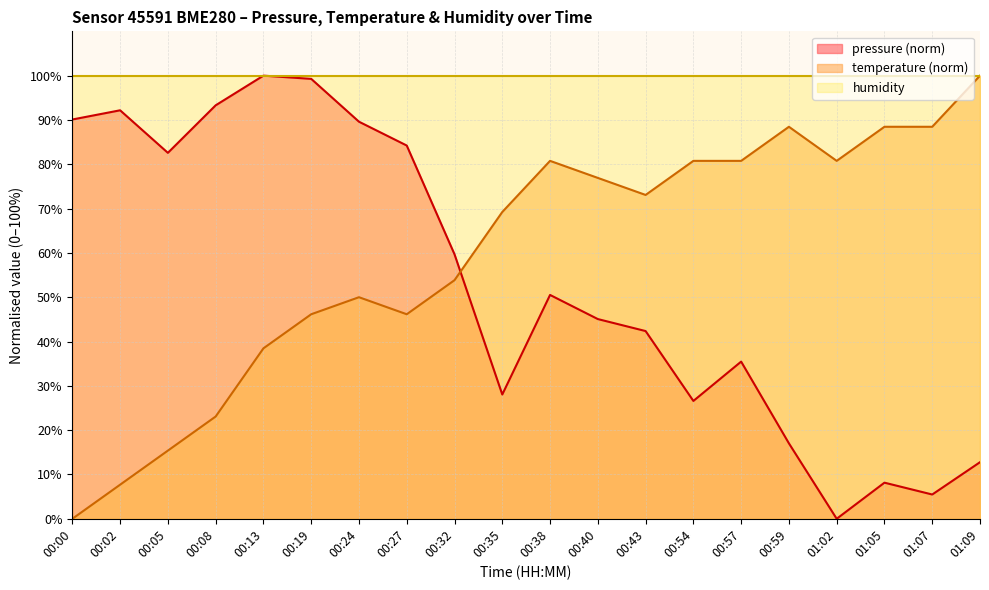

What is the value of the pressure point at the 10th from the left?

28.0